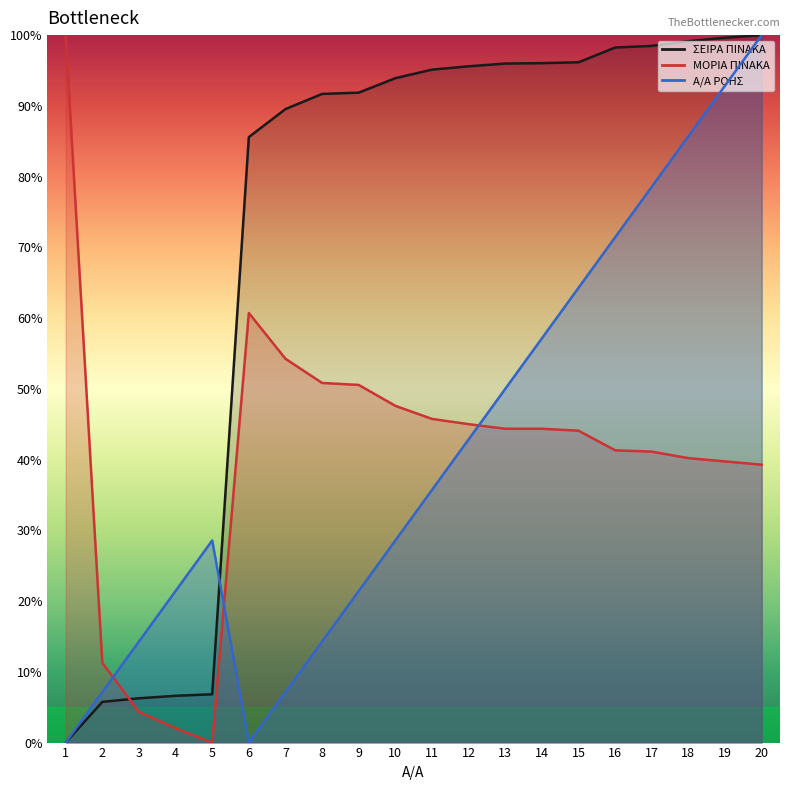

Where is the first local minimum for Α/Α ΡΟΗΣ?

6